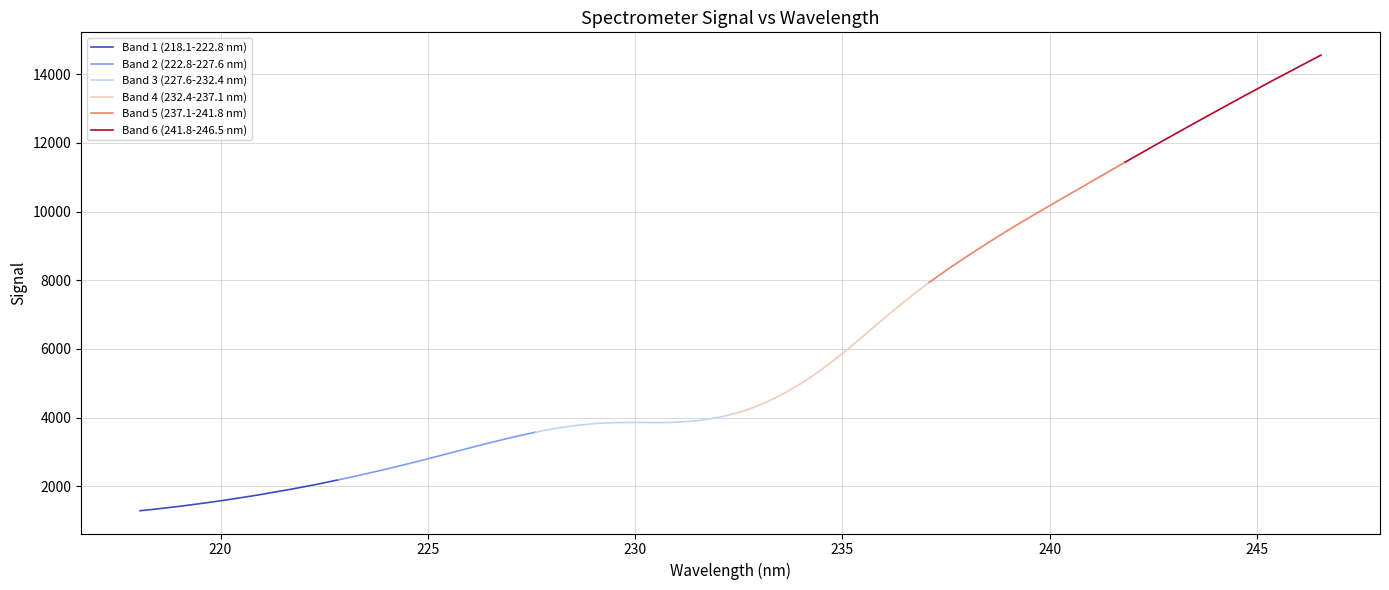

True or false: Band 3 (227.6-232.4 nm) and Band 2 (222.8-227.6 nm) intersect in this chart.

False